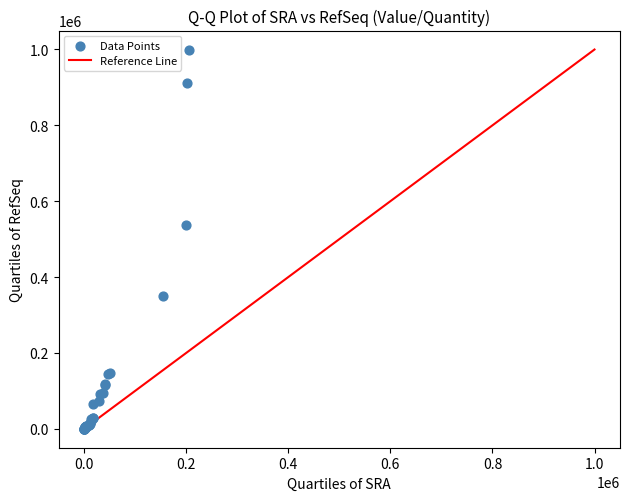

What Y value in the scatter plot is closest to 500018?

538186